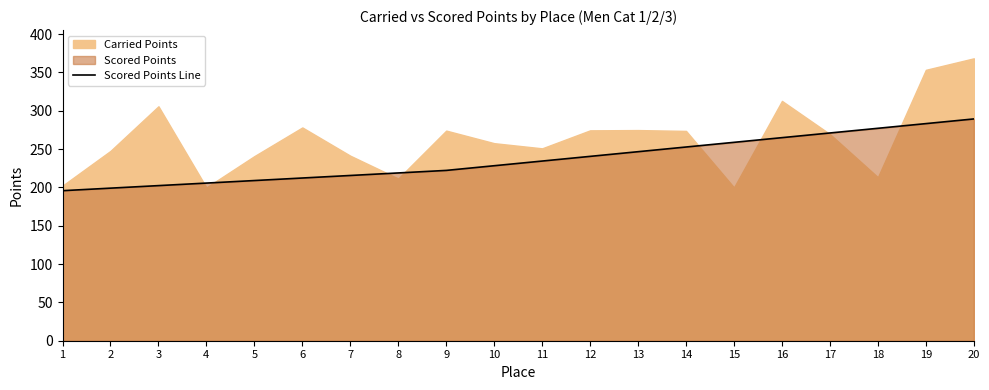

The chart shows a value of 446.8 at 17. True or false?

False